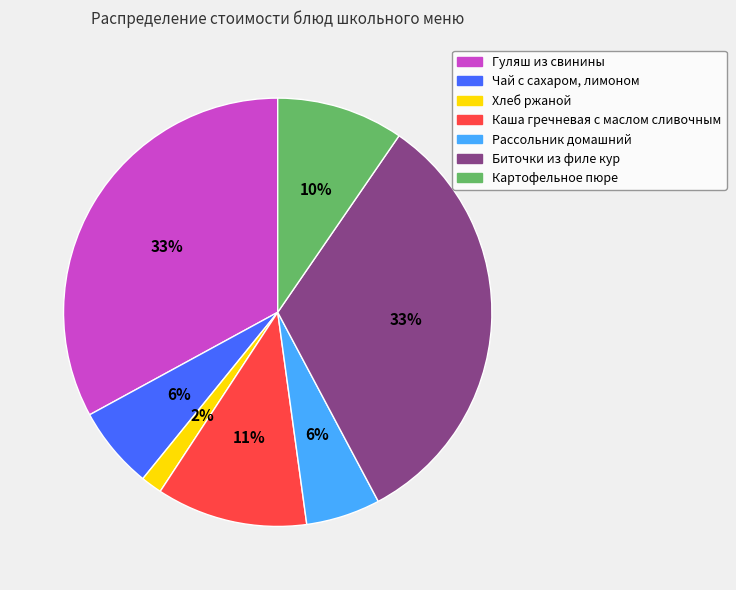

To the nearest percent, what is the difference between the largest and smallest slice percentages?

31%